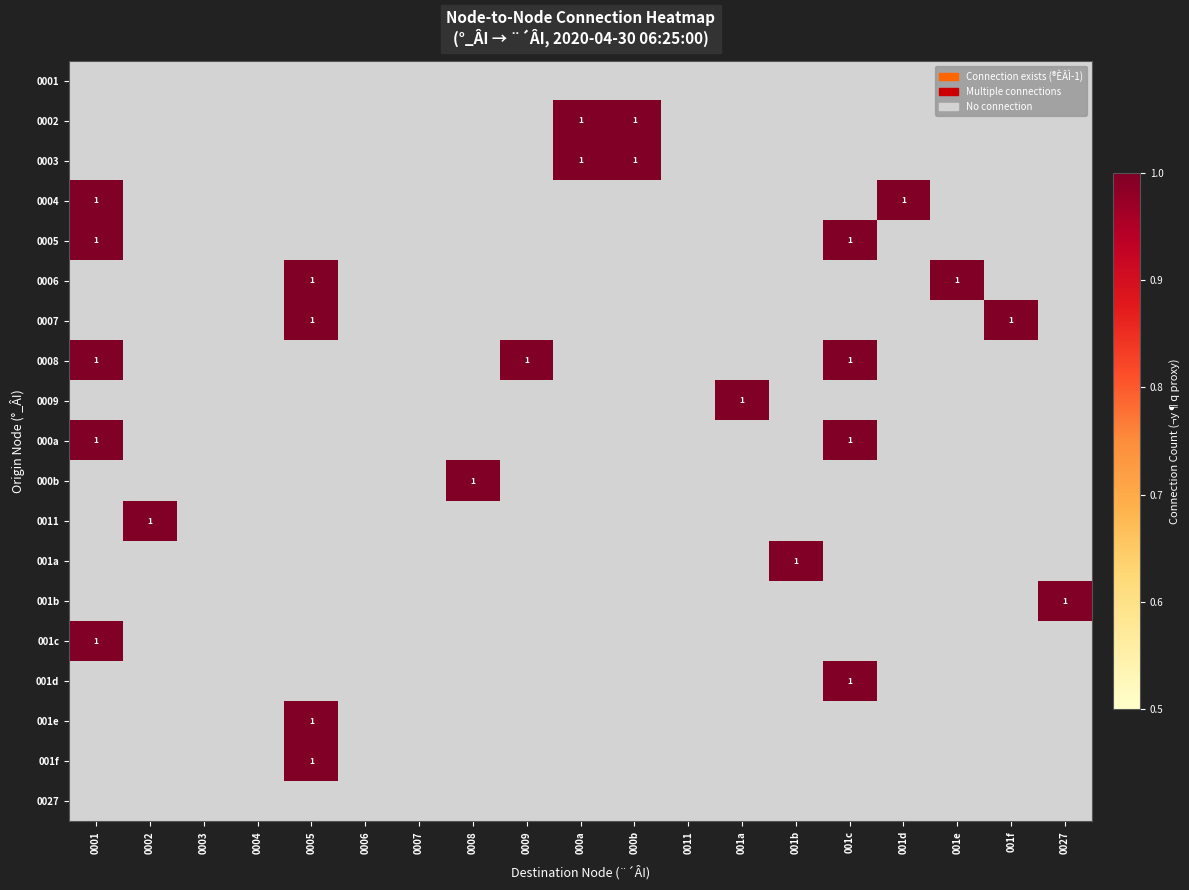

At which category is the sum across all series the highest?

0001